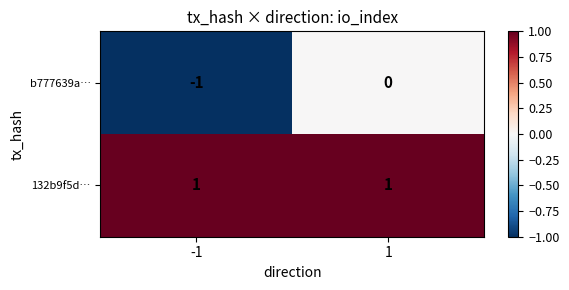

Reading right to left, what are all the values shown in this chart?

b777639a…: 0	-1
132b9f5d…: 1	1